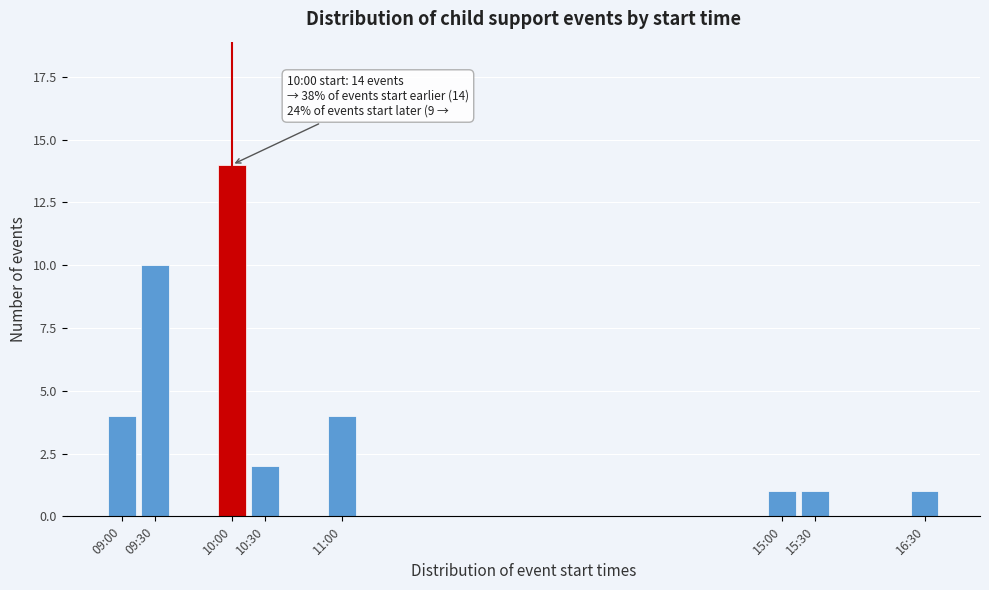

Reading left to right, transcribe all the data shown in this chart.

4	10	14	2	4	1	1	1